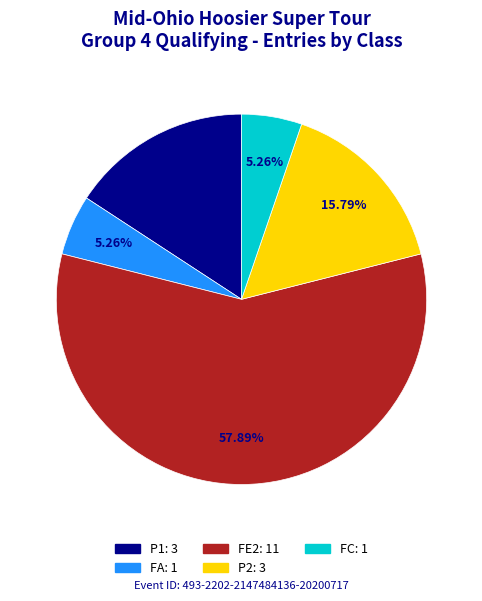

Is there a majority slice in this chart?

Yes